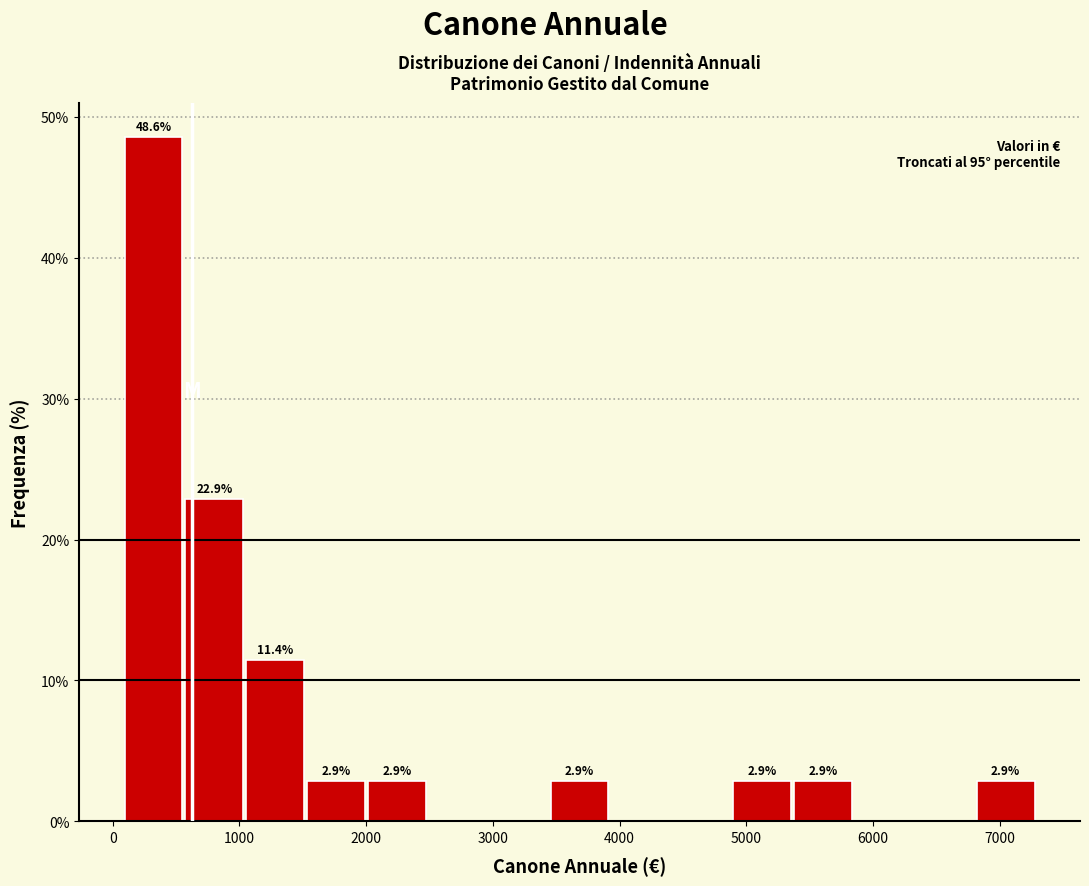

Over which range of the x-axis is the bar tallest?

100 to 600